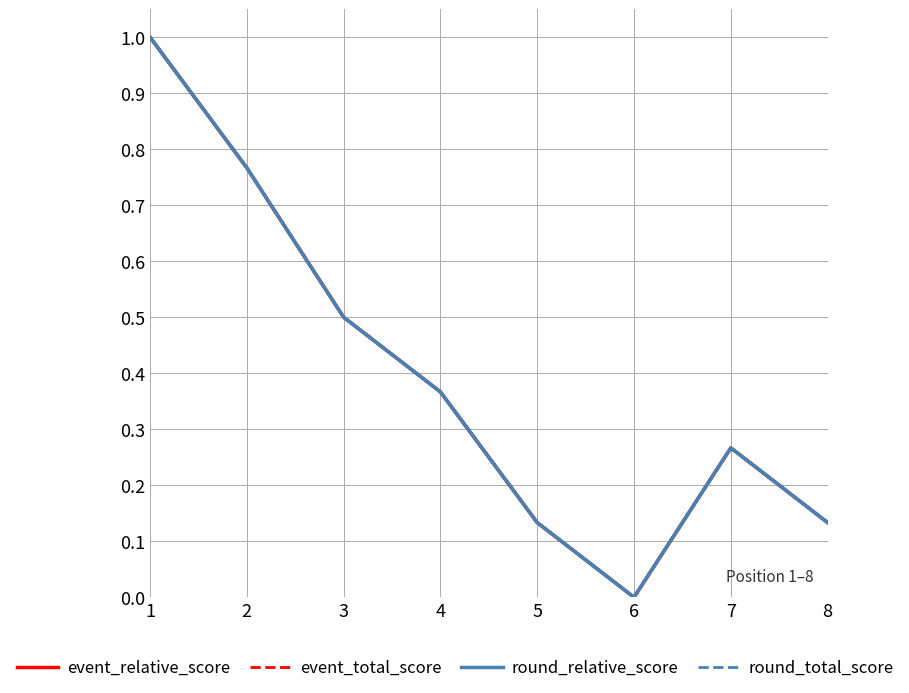

Does the chart have visible grid lines?

Yes